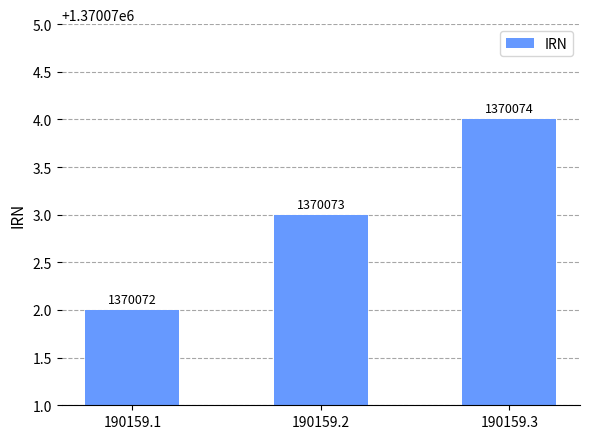

At which category does the chart reach its peak across all series?

190159.3